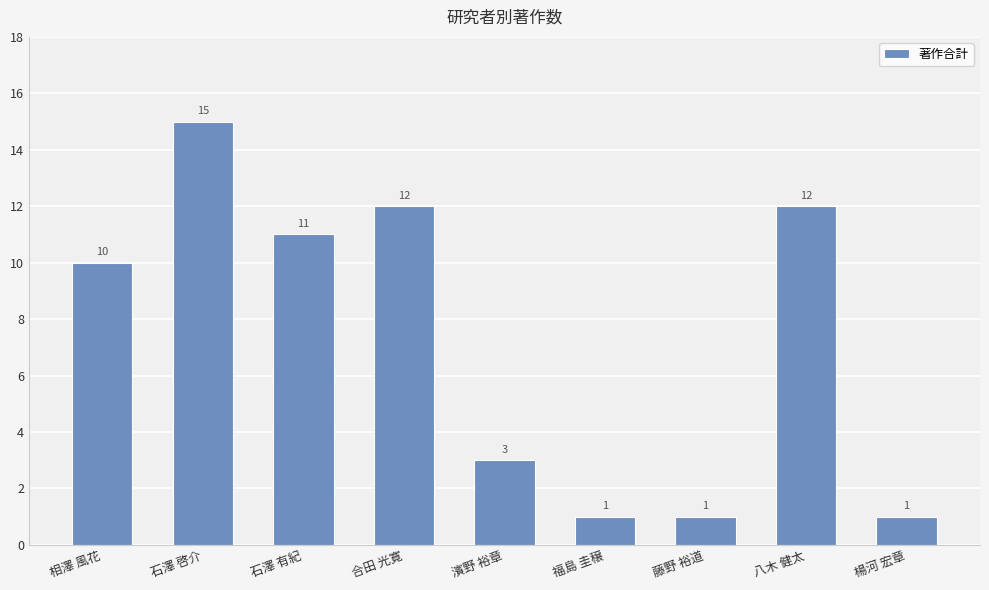

What is the difference between the second highest and minimum values?

11